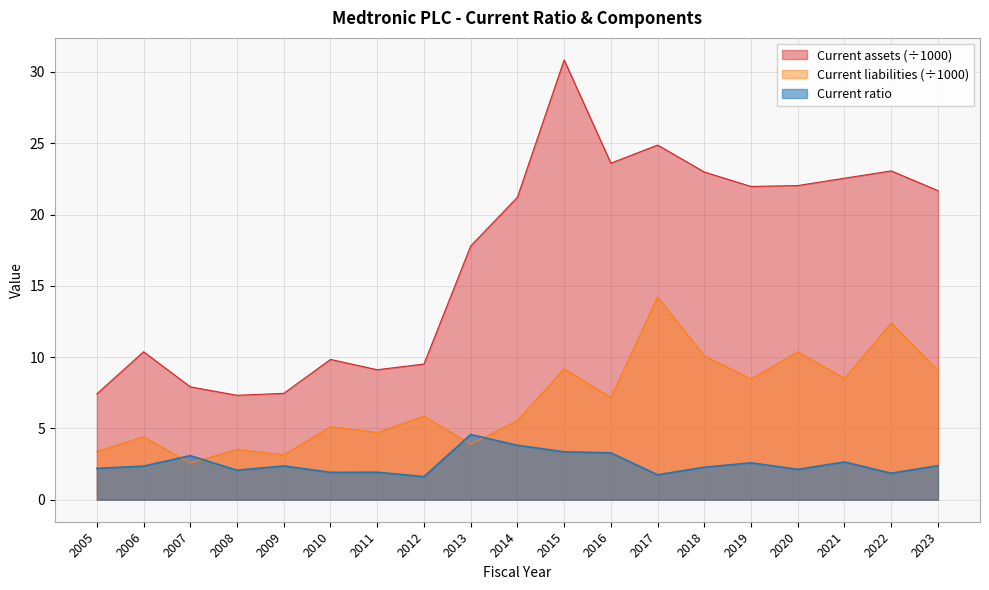

Between 2011 and 2012, which series saw the biggest shift?

Current liabilities (÷1000)